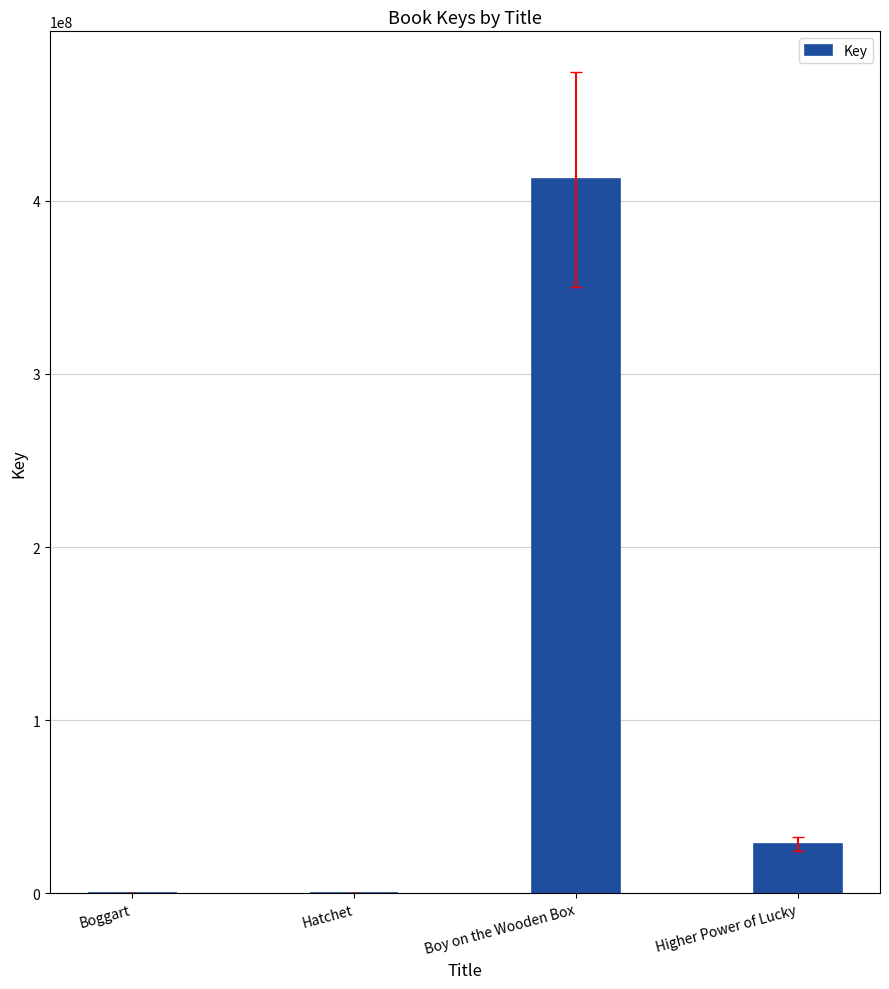

At which label is the value closest to 206200252?

Higher Power of Lucky